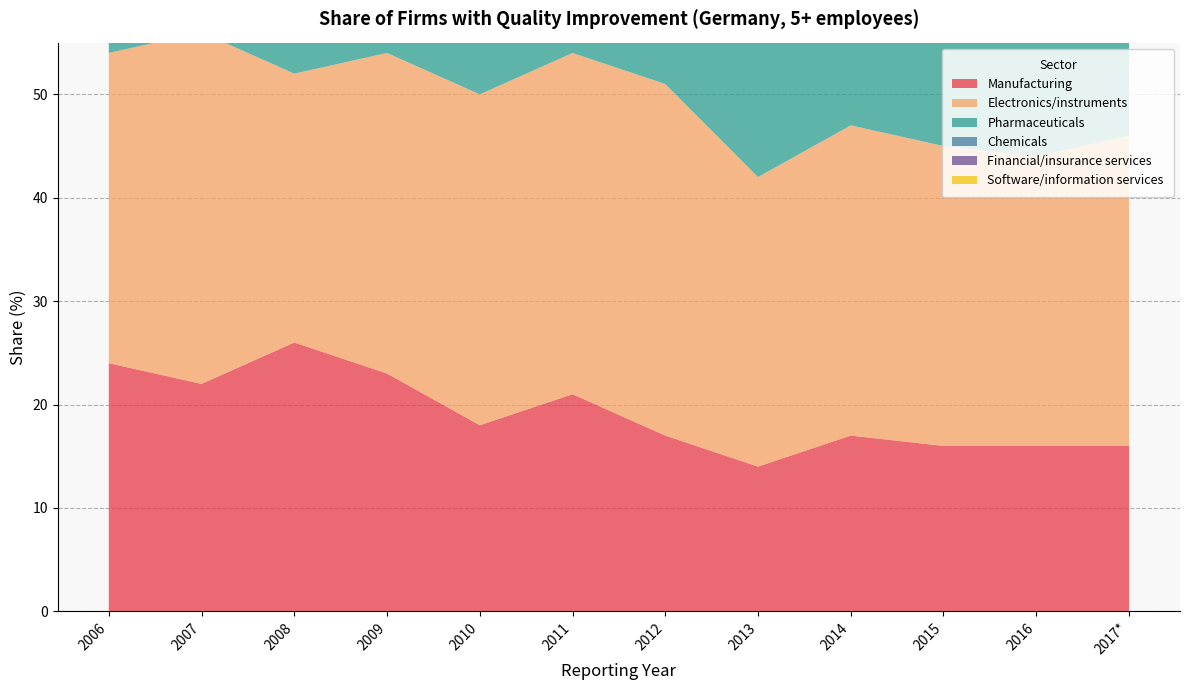

Reading left to right, what are all the values shown in this chart?

Manufacturing: 2006=24	2007=22	2008=26	2009=23	2010=18	2011=21	2012=17	2013=14	2014=17	2015=16	2016=16	2017*=16
Electronics/instruments: 2006=30	2007=34	2008=26	2009=31	2010=32	2011=33	2012=34	2013=28	2014=30	2015=29	2016=28	2017*=30
Pharmaceuticals: 2006=25	2007=32	2008=32	2009=28	2010=26	2011=43	2012=24	2013=36	2014=28	2015=35	2016=22	2017*=31
Chemicals: 2006=30	2007=28	2008=45	2009=27	2010=18	2011=28	2012=29	2013=15	2014=24	2015=23	2016=23	2017*=20
Financial/insurance services: 2006=28	2007=27	2008=26	2009=22	2010=19	2011=25	2012=18	2013=20	2014=17	2015=24	2016=22	2017*=19
Software/information services: 2006=36	2007=35	2008=41	2009=26	2010=32	2011=36	2012=25	2013=23	2014=21	2015=23	2016=19	2017*=24